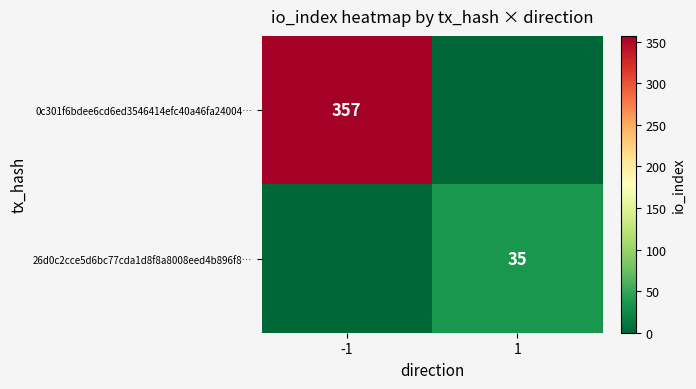

Is it true that 0c301f6bdee6cd6ed3546414efc40a46fa24004… equals 357 at -1?

True